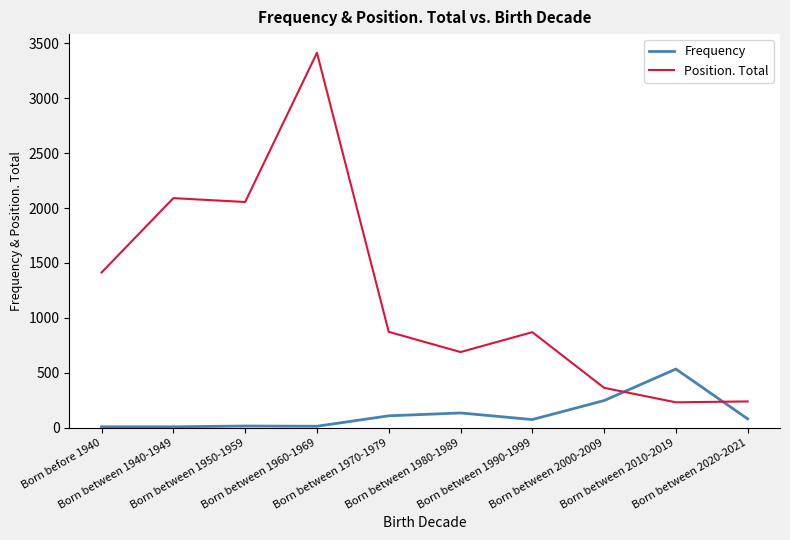

List the series in order of their peak value, highest first.

Position. Total, Frequency